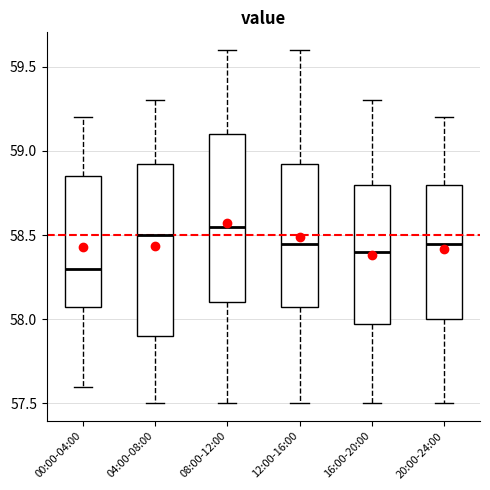

Reading left to right, read every box against the y-axis: the position of its median line, the range the box covers, and the ends of its whiskers. The values are not printed on the chart, so give them approximately, as read against the axis.

00:00-04:00: median 58.30, box 58.10 to 58.85, whiskers 57.60 to 59.20
04:00-08:00: median 58.50, box 57.90 to 58.95, whiskers 57.50 to 59.30
08:00-12:00: median 58.55, box 58.10 to 59.10, whiskers 57.50 to 59.60
12:00-16:00: median 58.45, box 58.10 to 58.95, whiskers 57.50 to 59.60
16:00-20:00: median 58.40, box 58.00 to 58.80, whiskers 57.50 to 59.30
20:00-24:00: median 58.45, box 58.00 to 58.80, whiskers 57.50 to 59.20